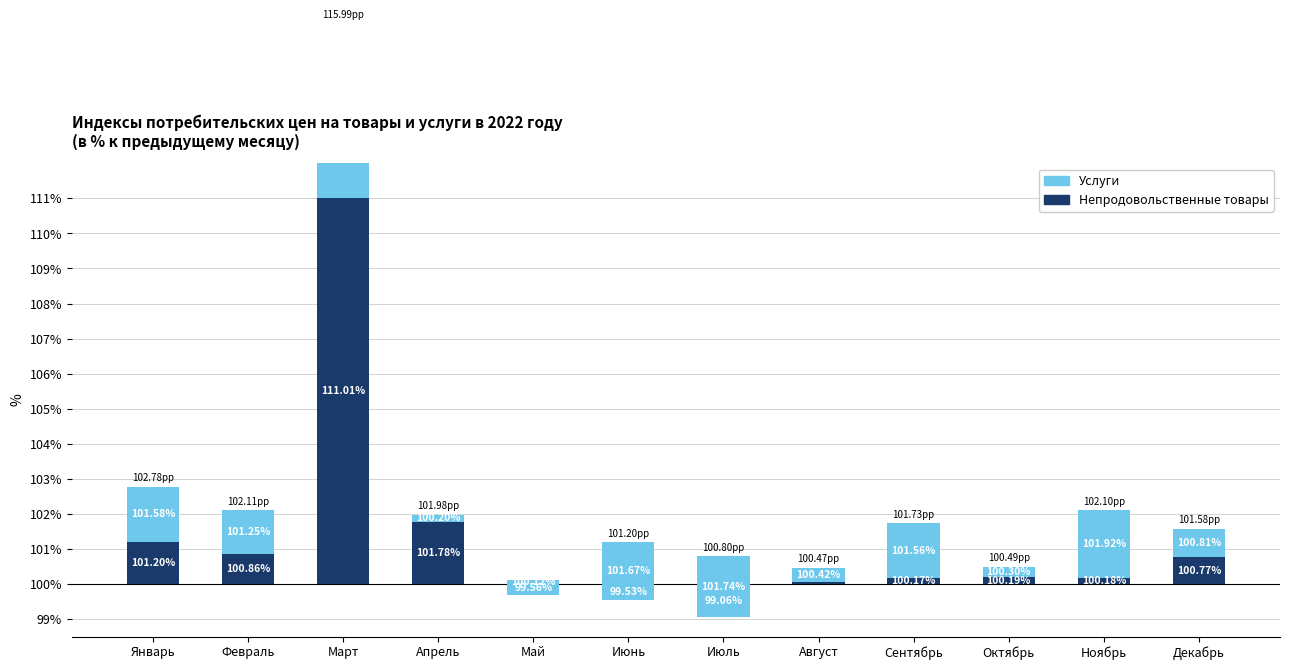

What are all the series names shown in the legend?

Непродовольственные товары, Услуги